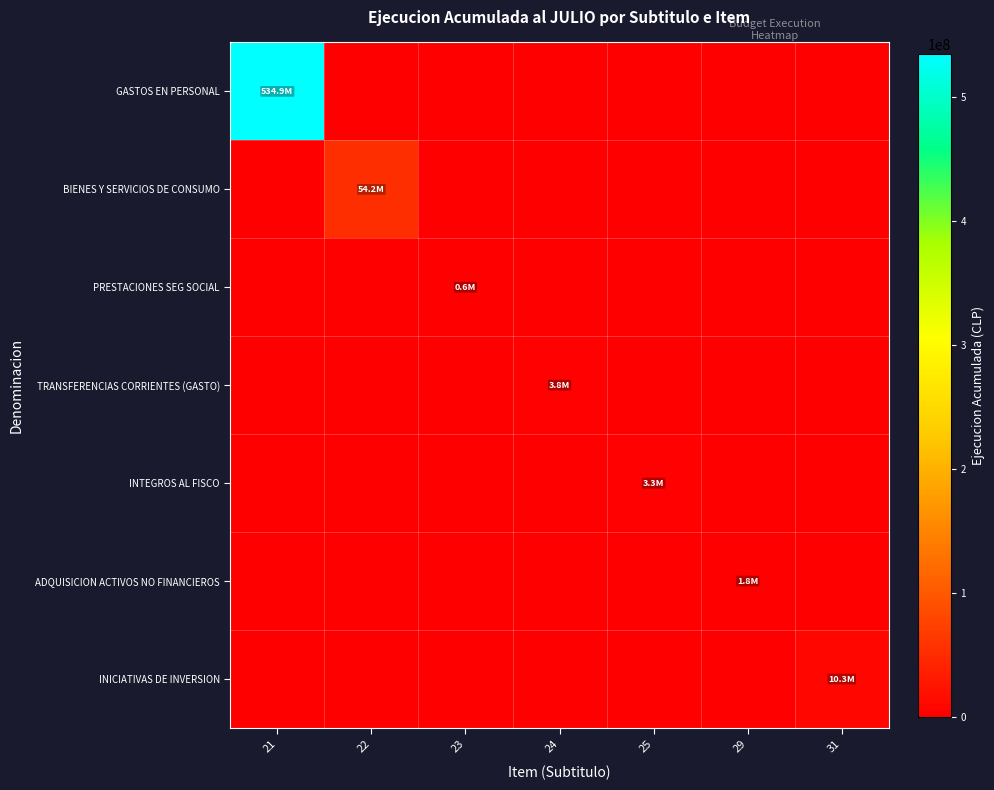

Reading left to right, extract all data points from this chart.

GASTOS EN PERSONAL: 21=534921638	22=0	23=0	24=0	25=0	29=0	31=0
BIENES Y SERVICIOS DE CONSUMO: 21=0	22=54210748	23=0	24=0	25=0	29=0	31=0
PRESTACIONES SEG SOCIAL: 21=0	22=0	23=574791	24=0	25=0	29=0	31=0
TRANSFERENCIAS CORRIENTES (GASTO): 21=0	22=0	23=0	24=3756790	25=0	29=0	31=0
INTEGROS AL FISCO: 21=0	22=0	23=0	24=0	25=3253661	29=0	31=0
ADQUISICION ACTIVOS NO FINANCIEROS: 21=0	22=0	23=0	24=0	25=0	29=1758310	31=0
INICIATIVAS DE INVERSION: 21=0	22=0	23=0	24=0	25=0	29=0	31=10298687